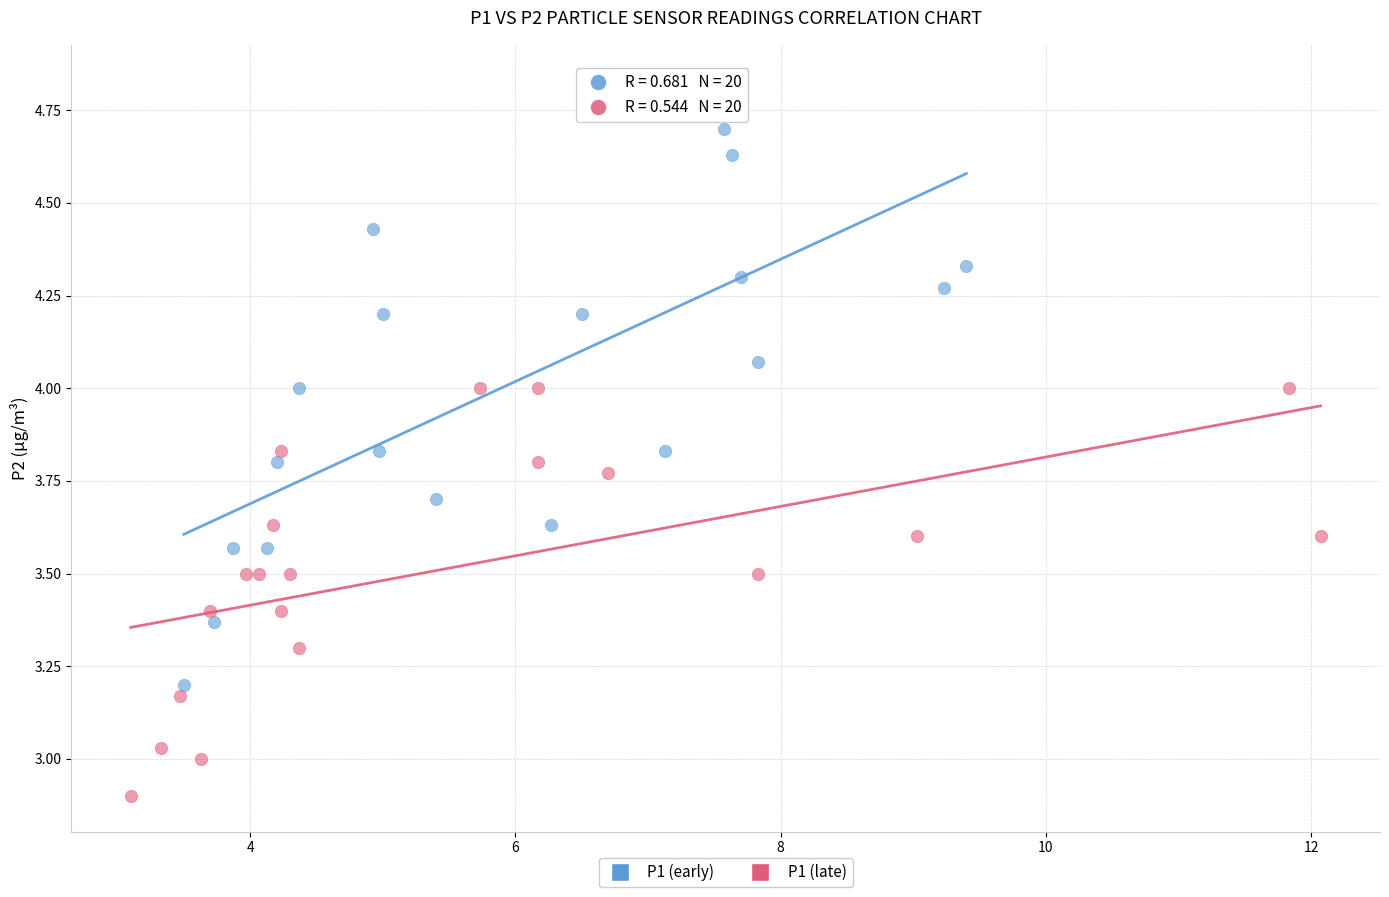

Which series reaches the minimum Y coordinate?

P1 (late)